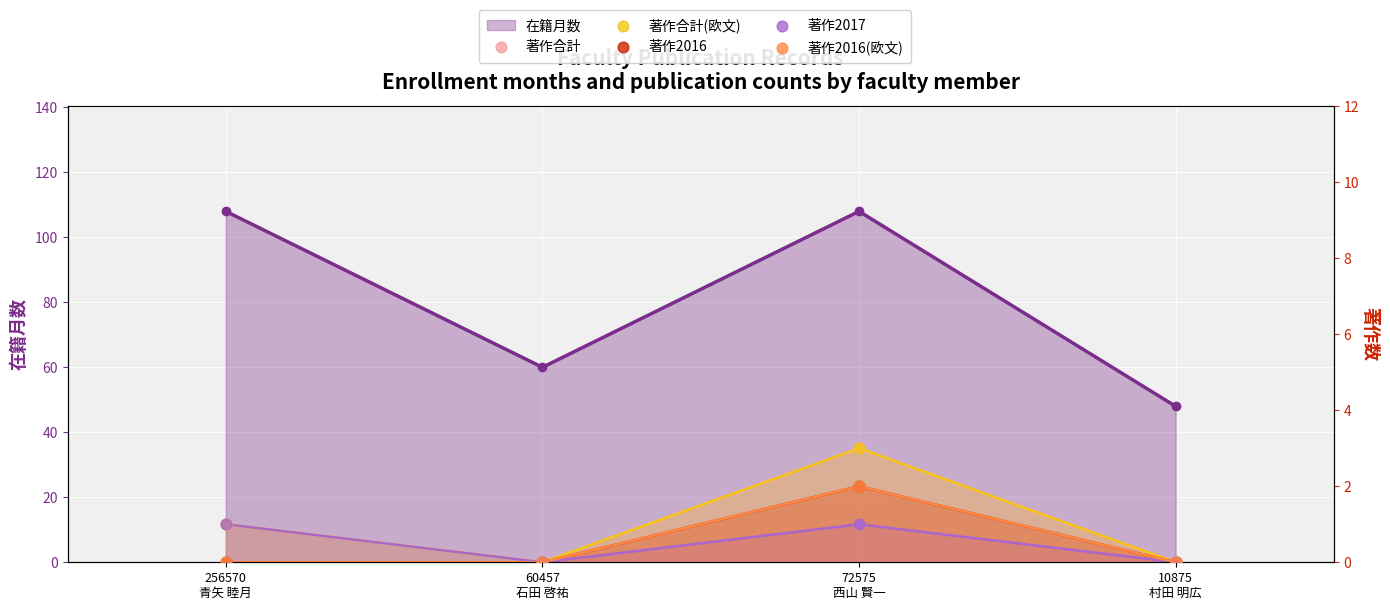

At how many categories does at least one series exceed 2?

1